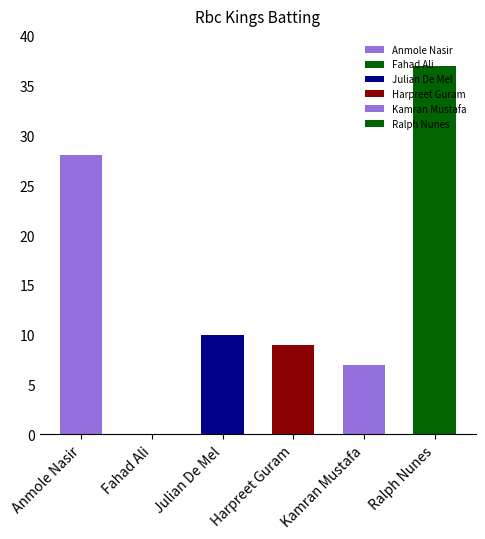

Where is the data nearest to the value 18?

Julian De Mel